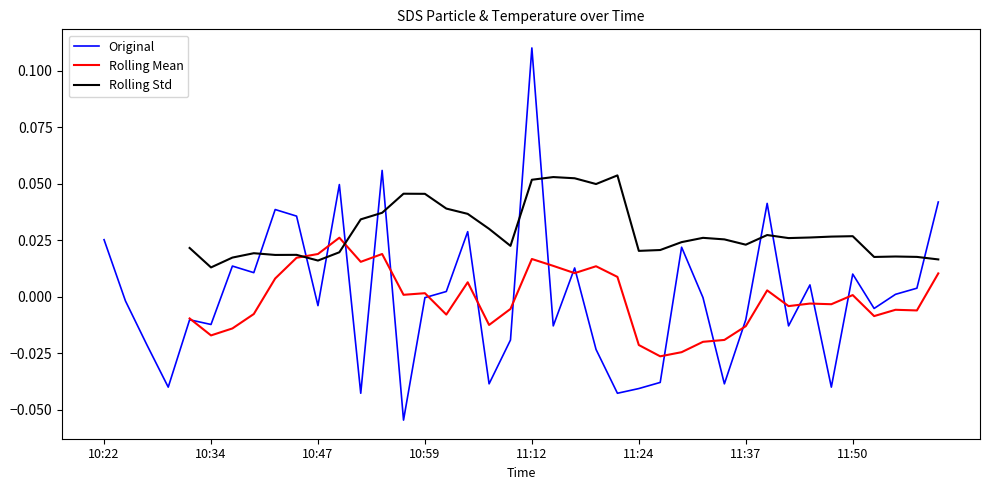

At which category is the sum across all series the highest?

11:12